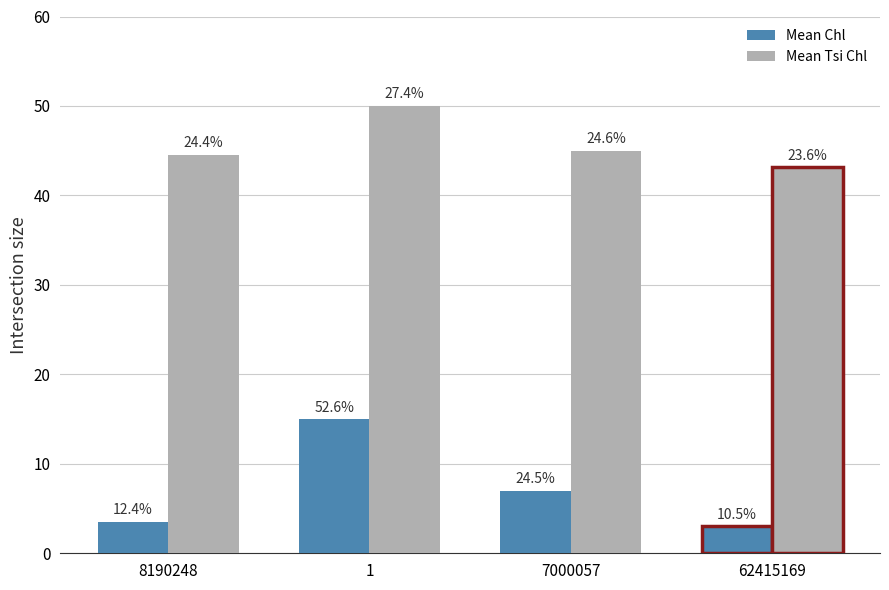

Which category has the lowest value across all series?

62415169